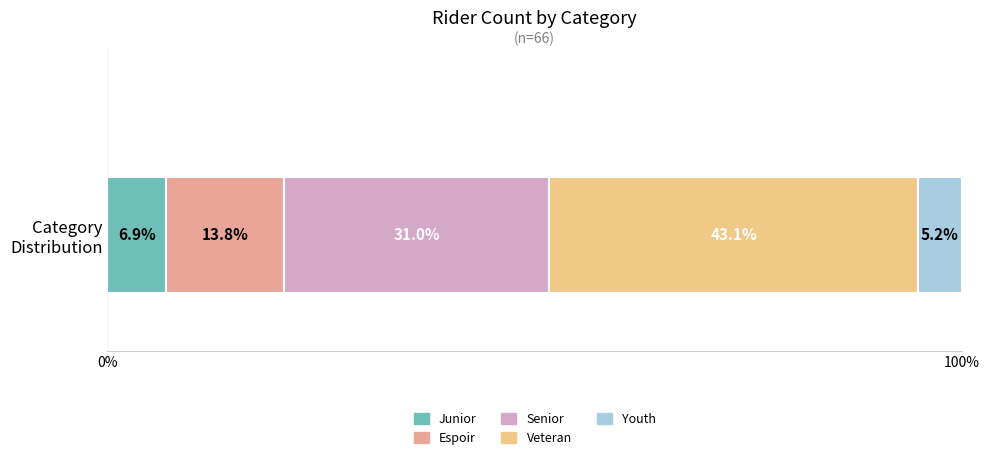

What is the minimum value for Junior?

6.9